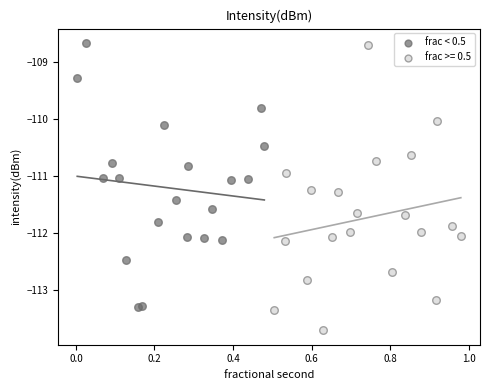

Which series has the widest spread of Y values?

frac >= 0.5